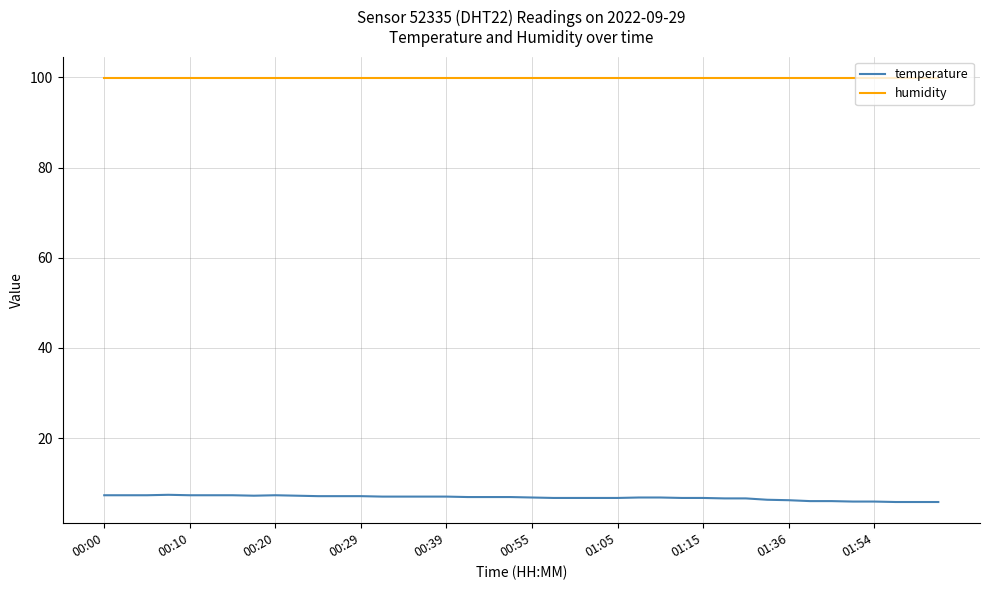

Which series has the largest total across all categories?

humidity